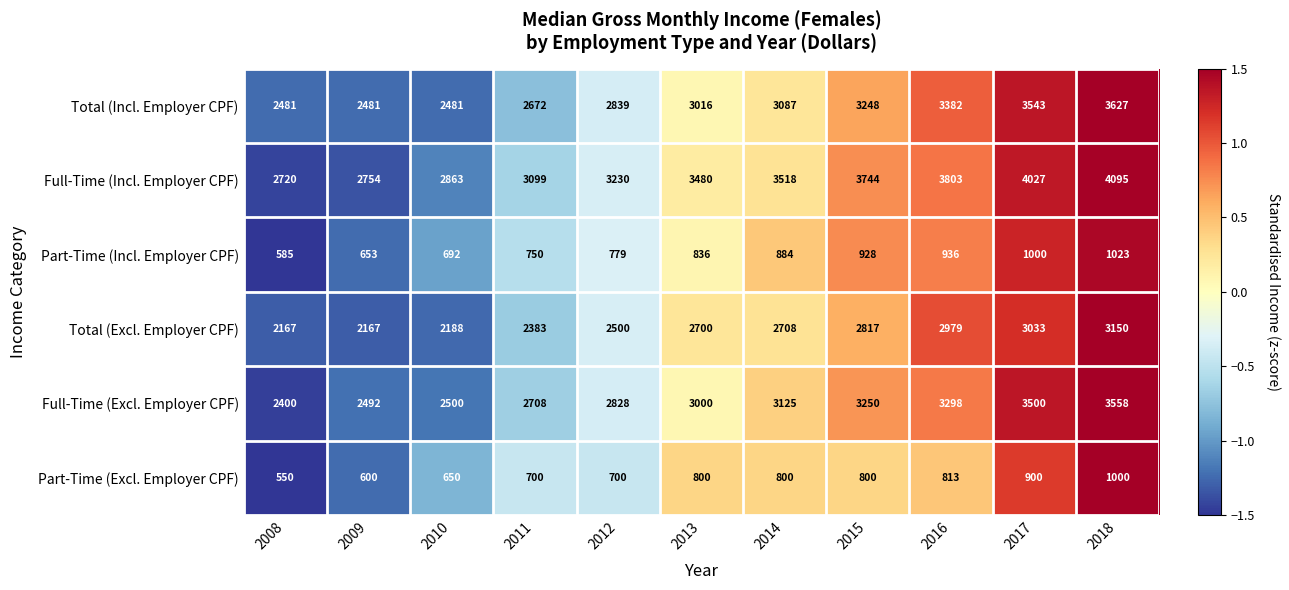

True or false: Part-Time (Excl. Employer CPF) has a value of 650 at 2010.

True